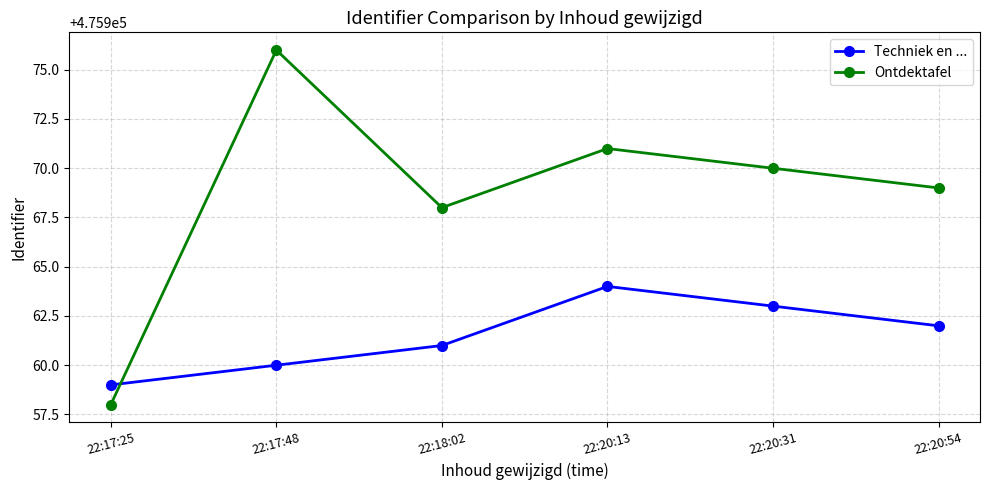

Is it true that Ontdektafel equals 303940 at 22:17:48?

False